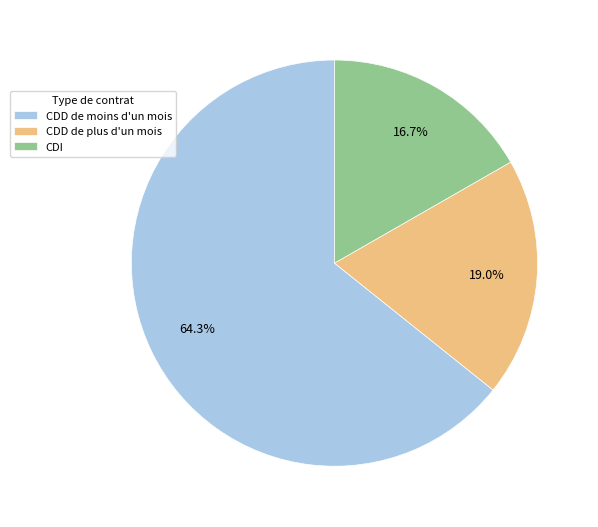

To the nearest percent, what is the difference between the largest and smallest slice percentages?

48%